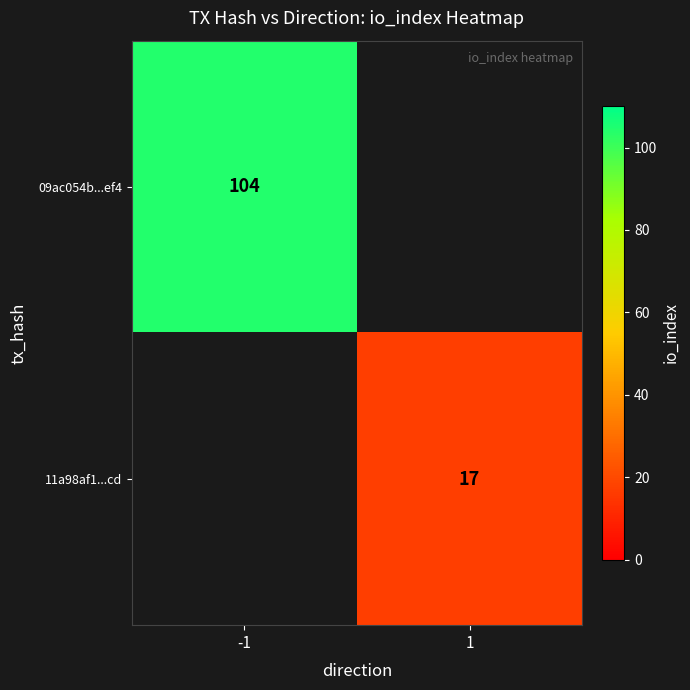

The 11a98af1...cd series shows 4 at 1. True or false?

False